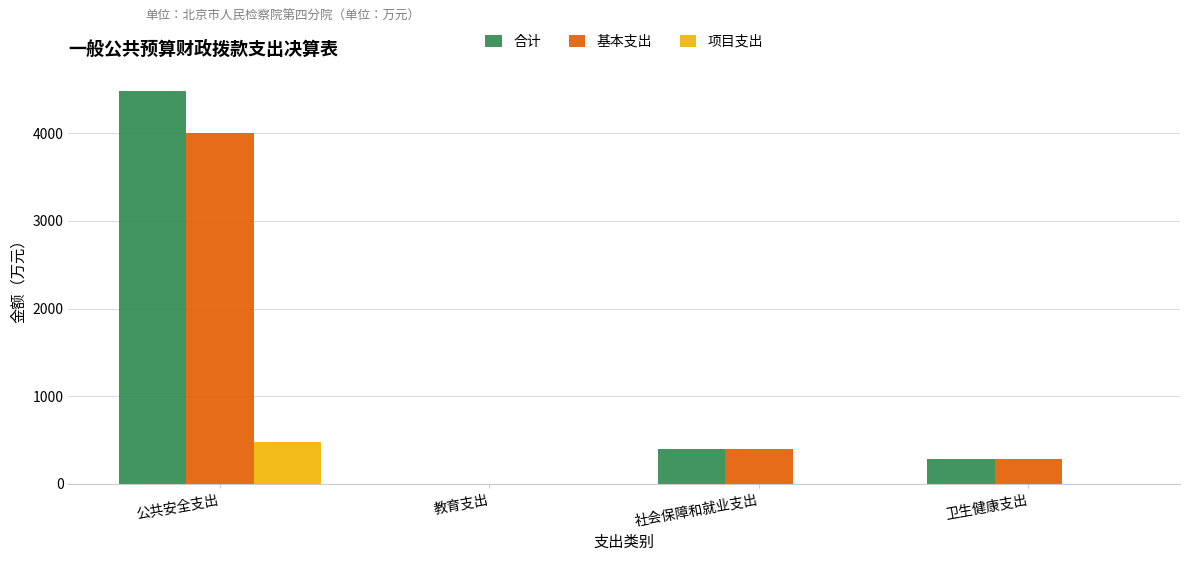

What are all the series names shown in the legend?

合计, 基本支出, 项目支出